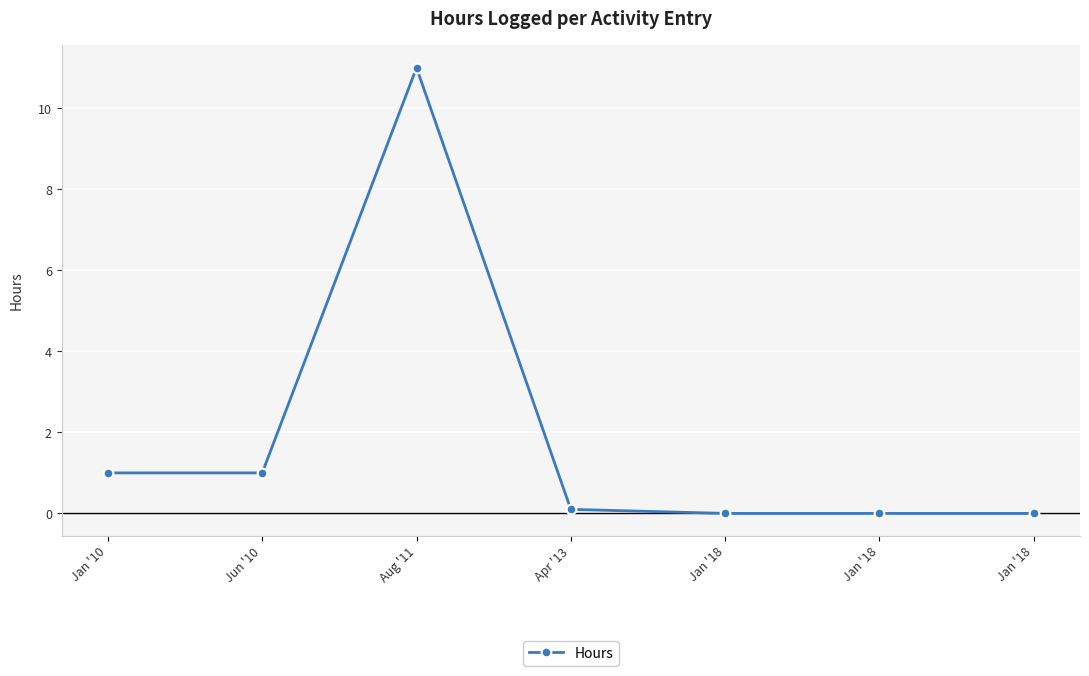

Rank the categories by value from highest to lowest.

Aug '11, Jan '10, Jun '10, Apr '13, Jan '18, Jan '18, Jan '18